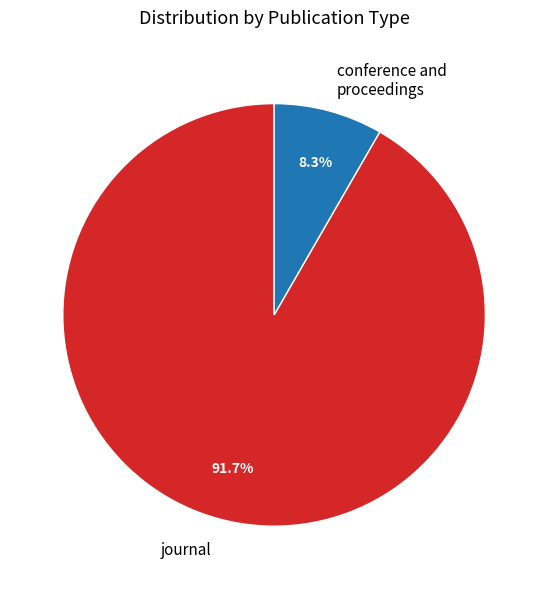

To the nearest percent, what portion does journal represent?

92%